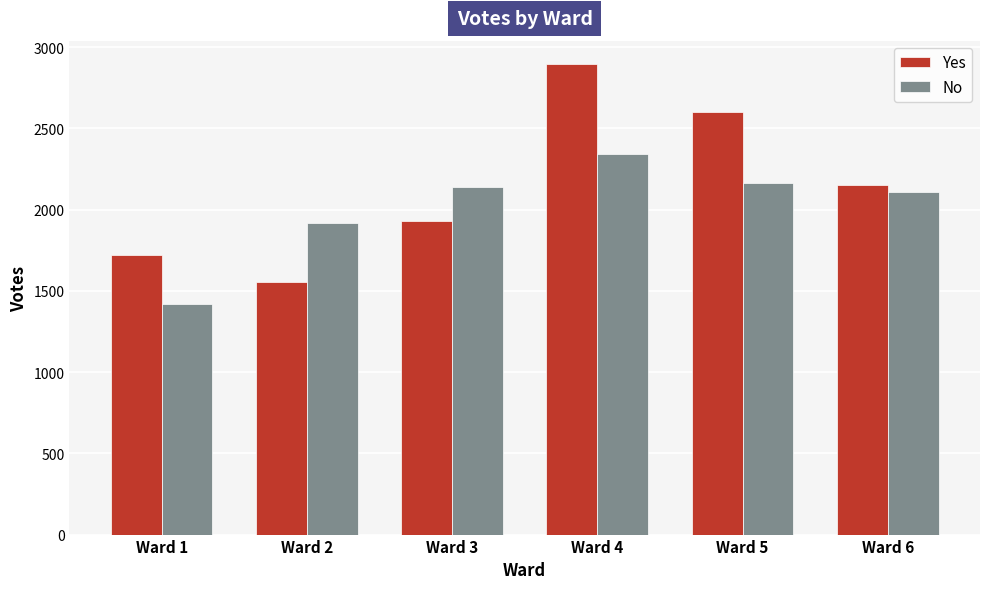

How many values in the Yes series are below 2153?

3